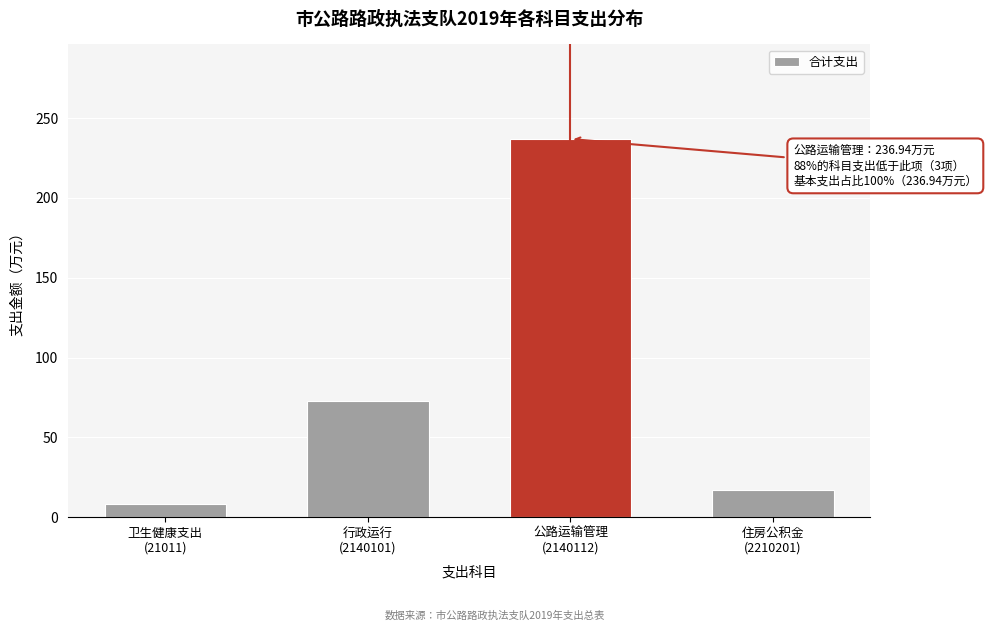

Reading left to right, extract all data points from this chart.

8.4	72.6	236.9	16.8